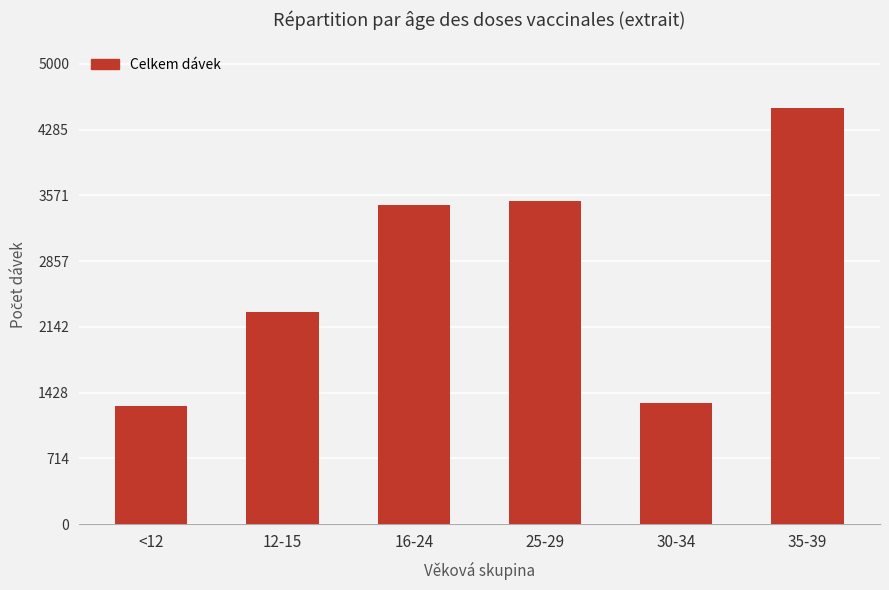

What is the value of the 6th bar from the left?

4526